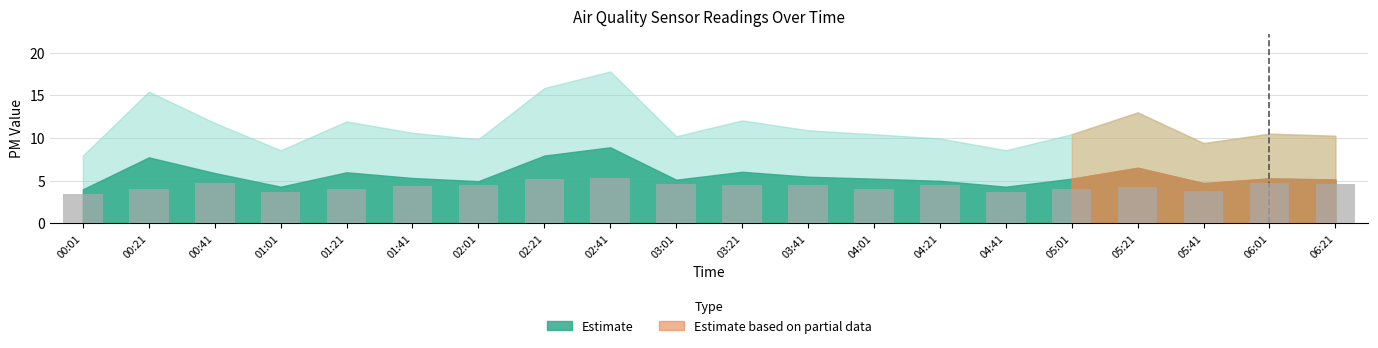

Which label corresponds to the smallest value in the chart?

00:01